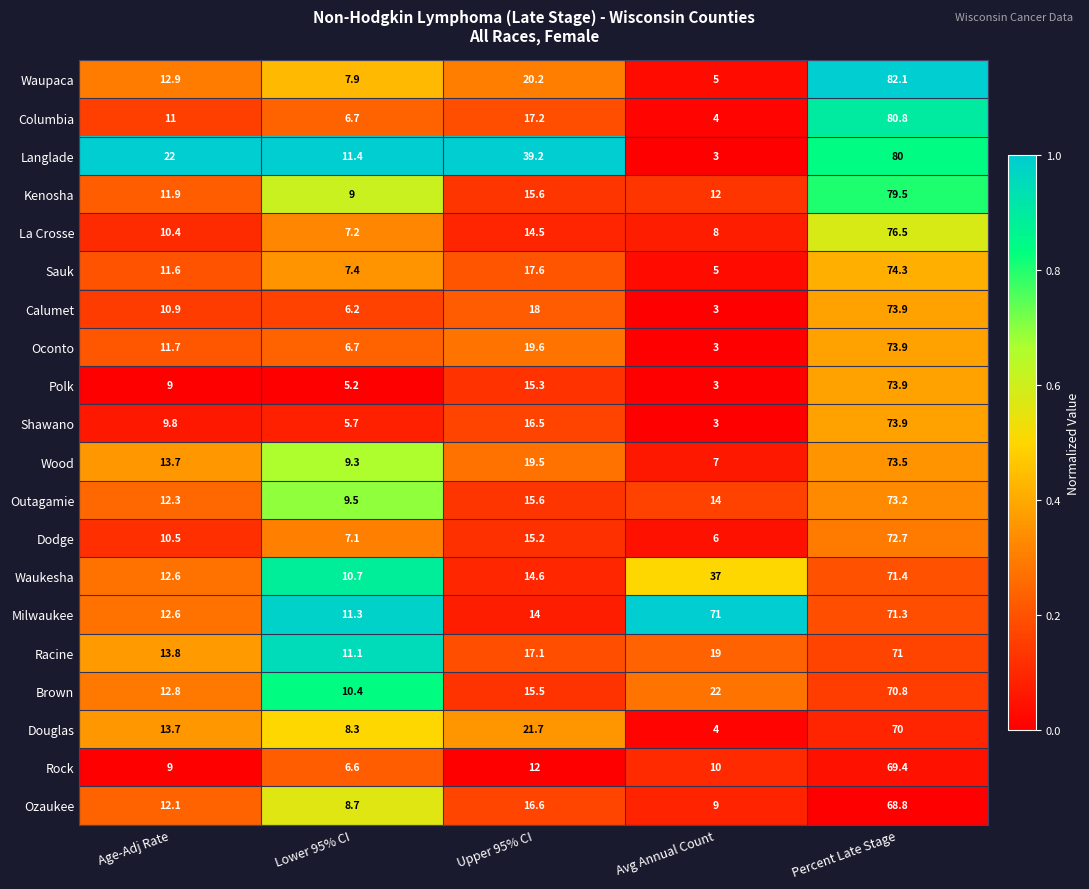

Which label corresponds to the largest value in the chart?

Percent Late Stage